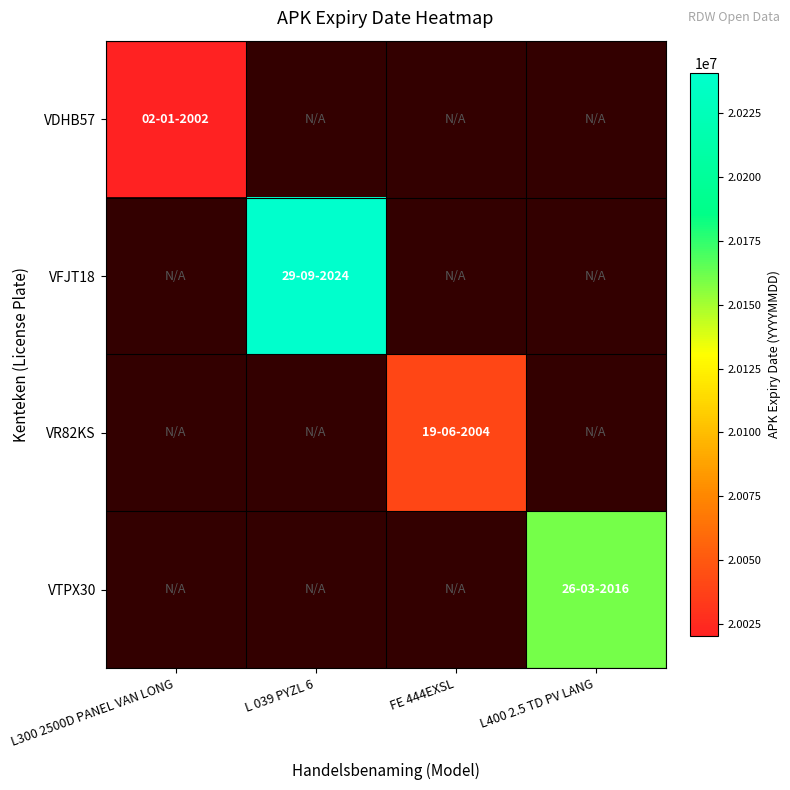

Which has a higher value, FE 444EXSL or L 039 PYZL 6?

L 039 PYZL 6